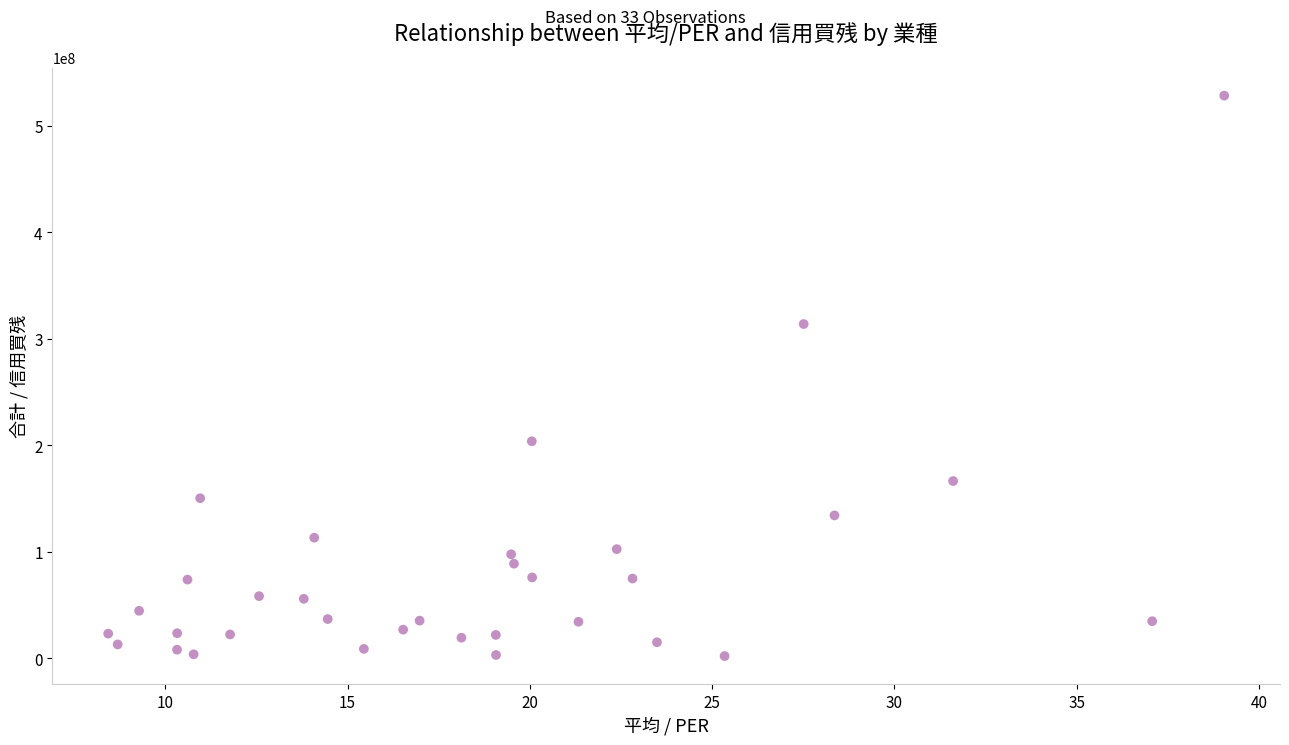

What Y value in the scatter plot is closest to 265218550?

313876100